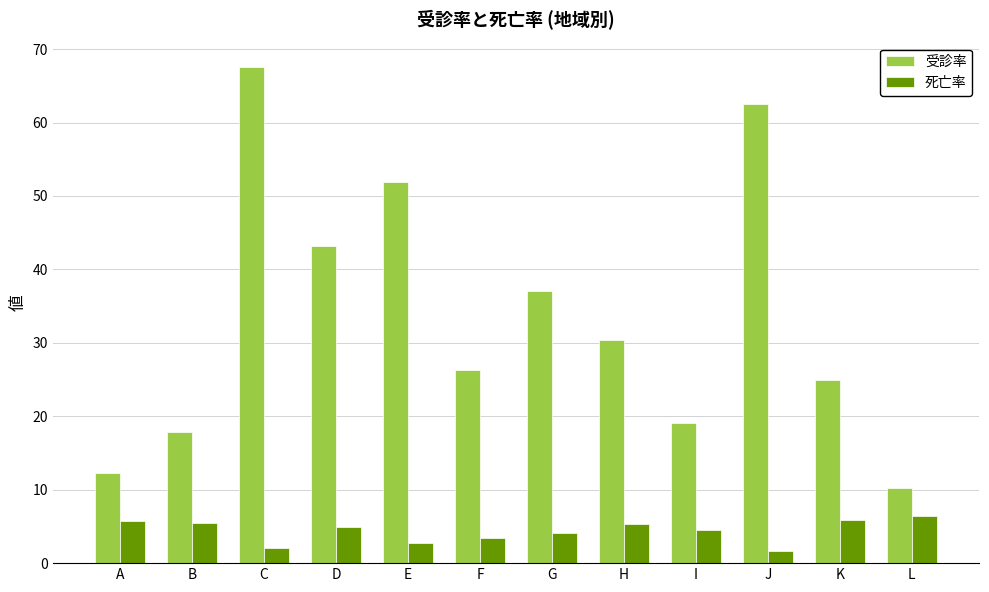

At which category is the sum across all series the highest?

C